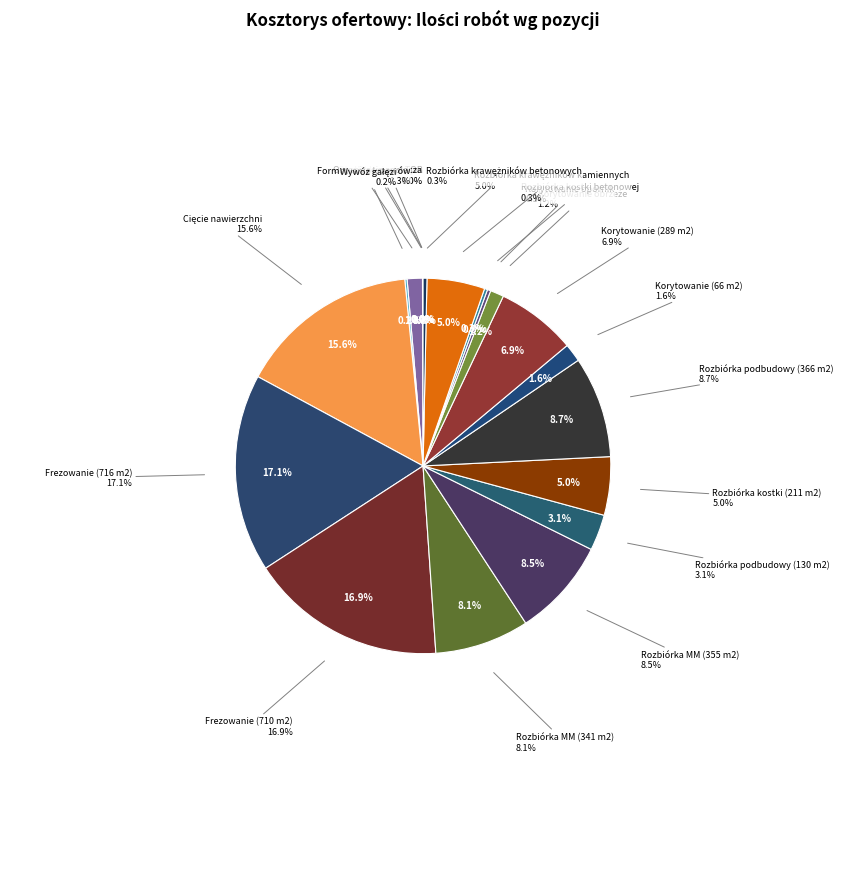

Is the sum of Rozbiórka krawężników kamiennych and Organizacja zaplecza greater than half?

No